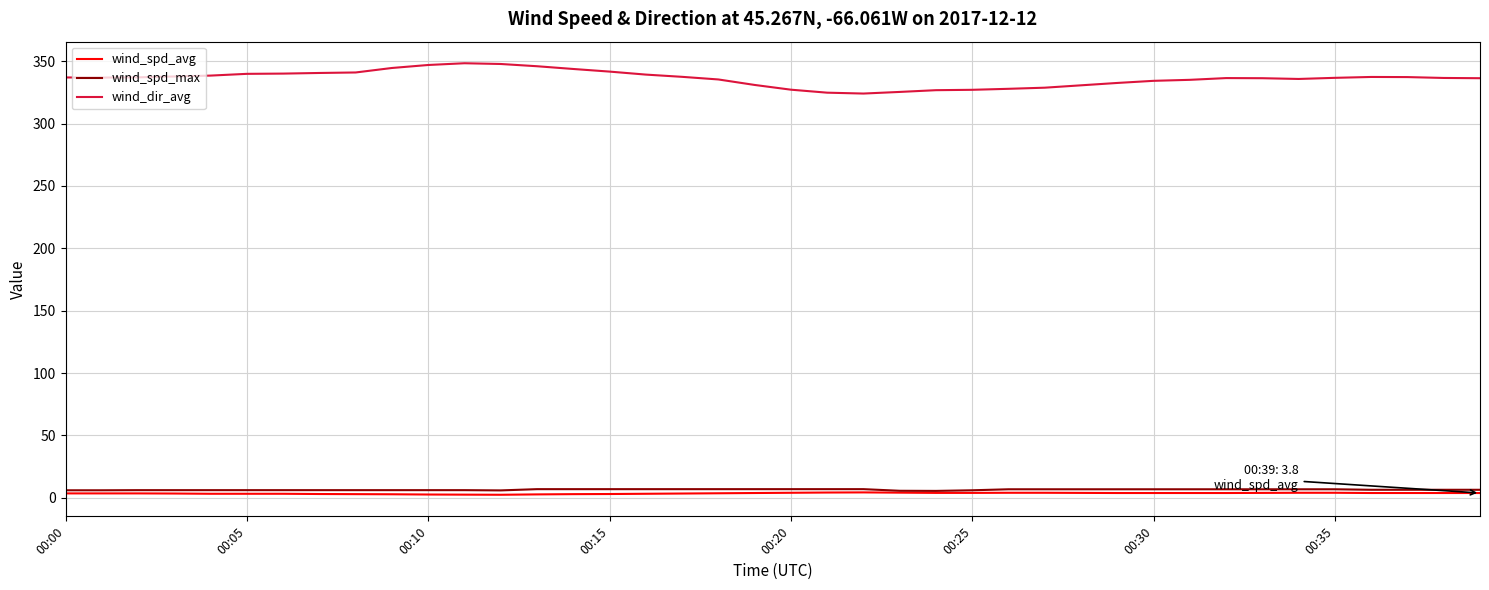

Which series has the largest range (max minus min)?

wind_dir_avg